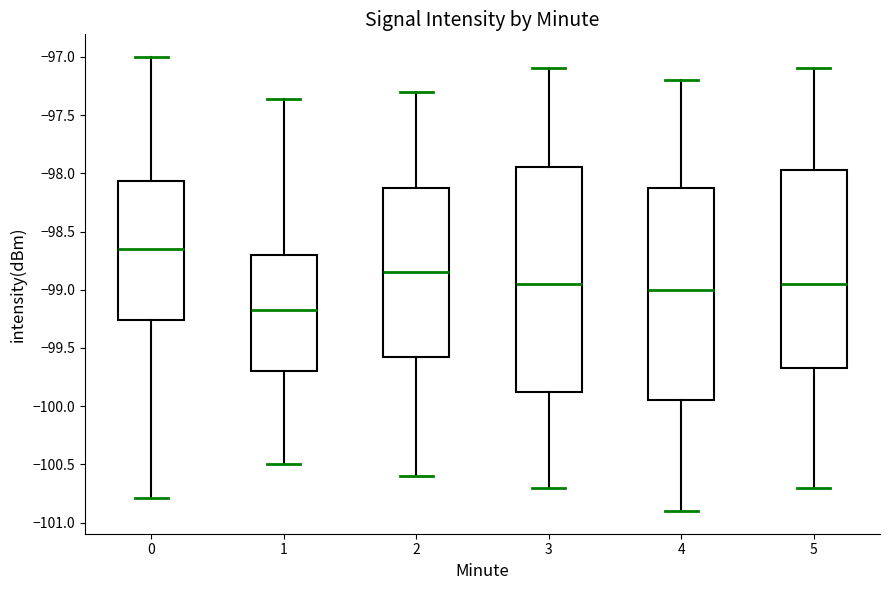

Which box has the highest median line?

0